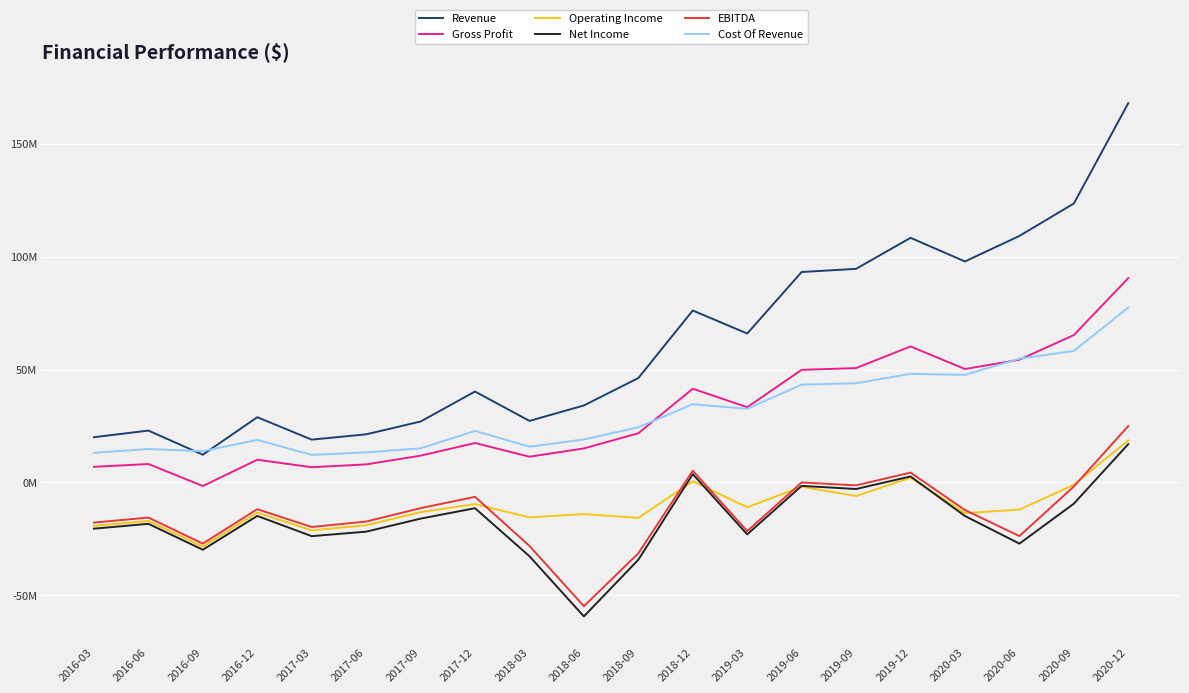

What is the sum of all Cost Of Revenue values?

624609000